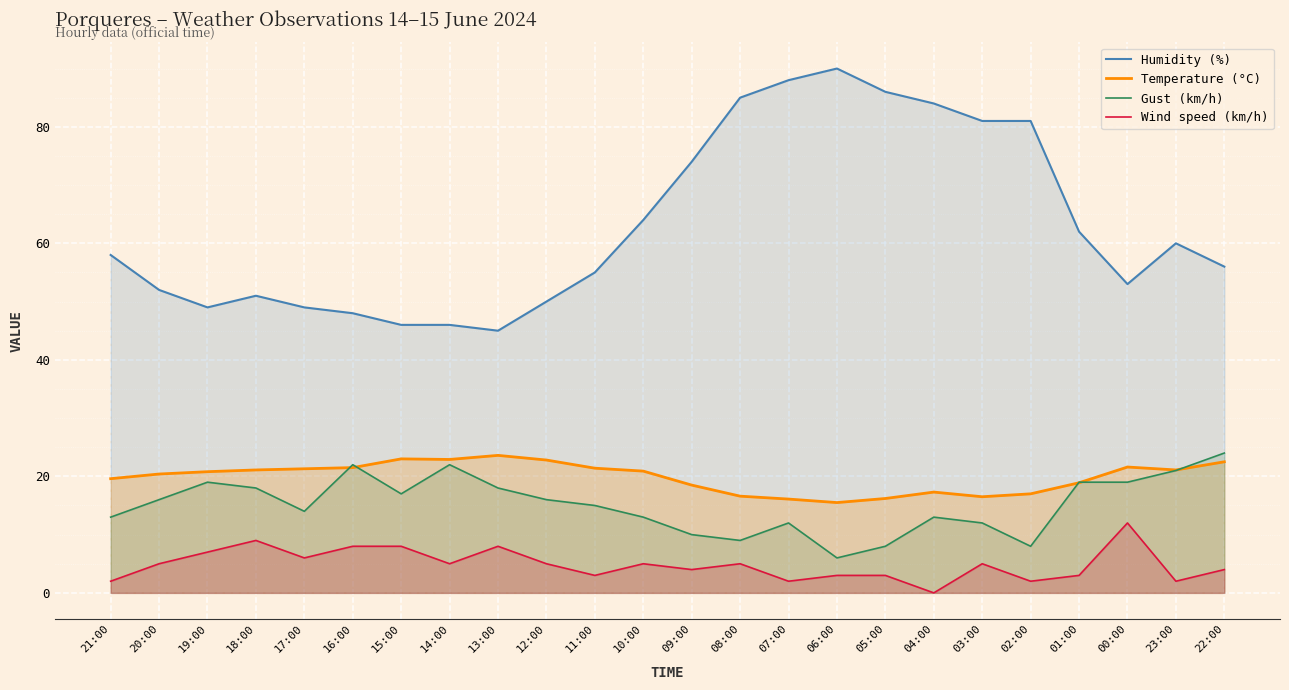

What is the minimum value for Gust (km/h)?

6.0